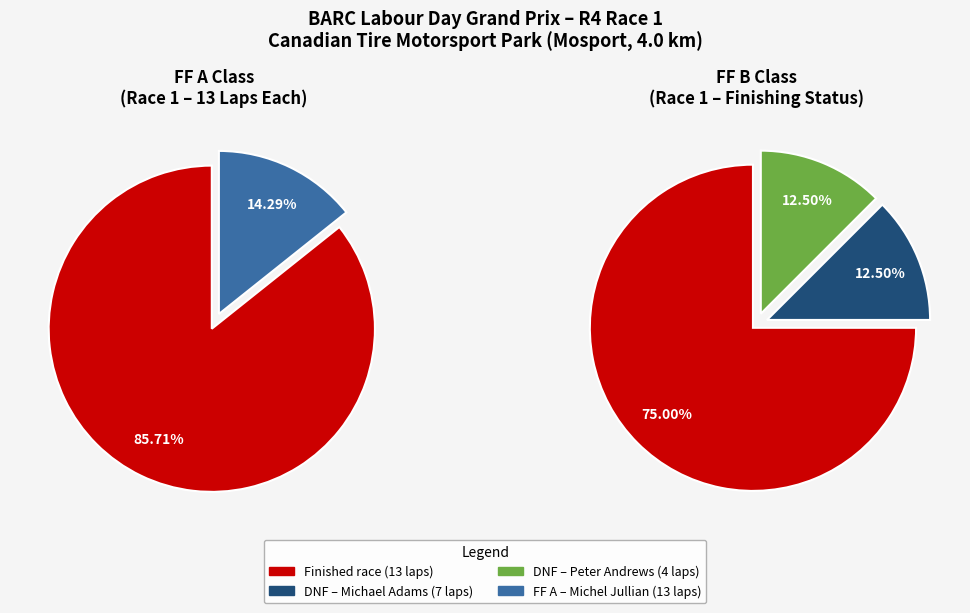

Does FF A account for over 50% of the chart?

No